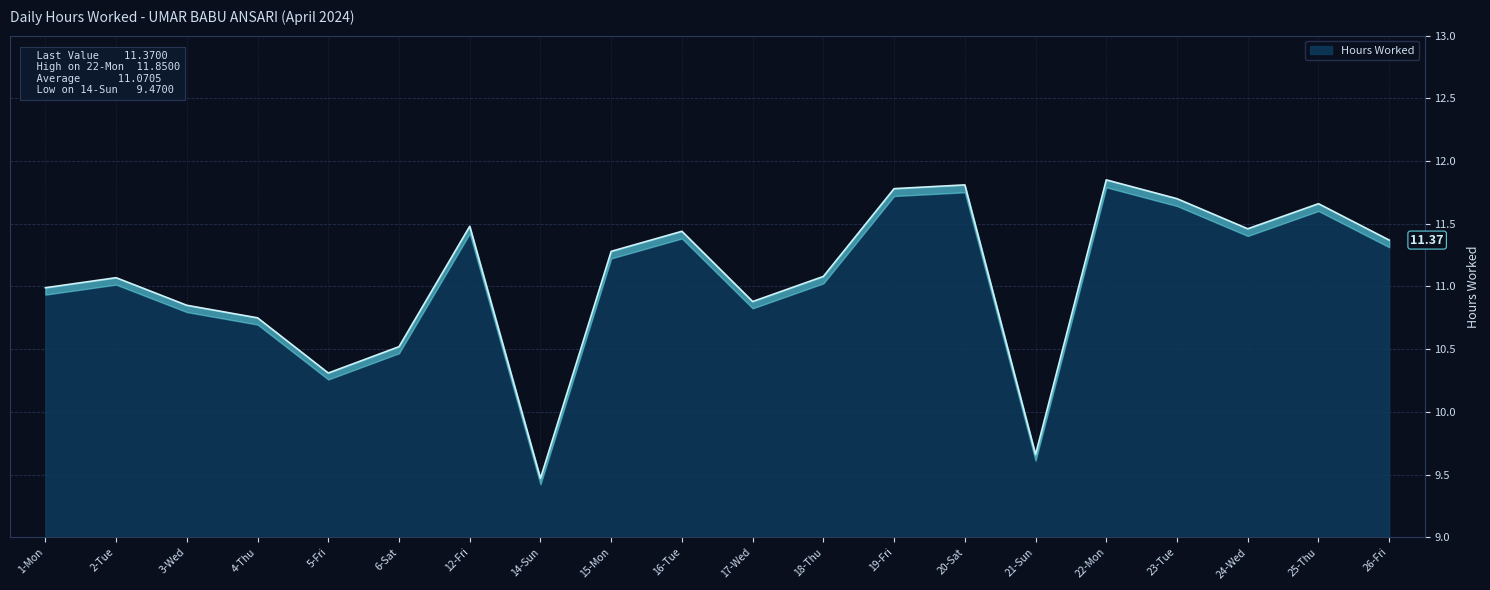

Which label corresponds to the smallest value in the chart?

14-Sun